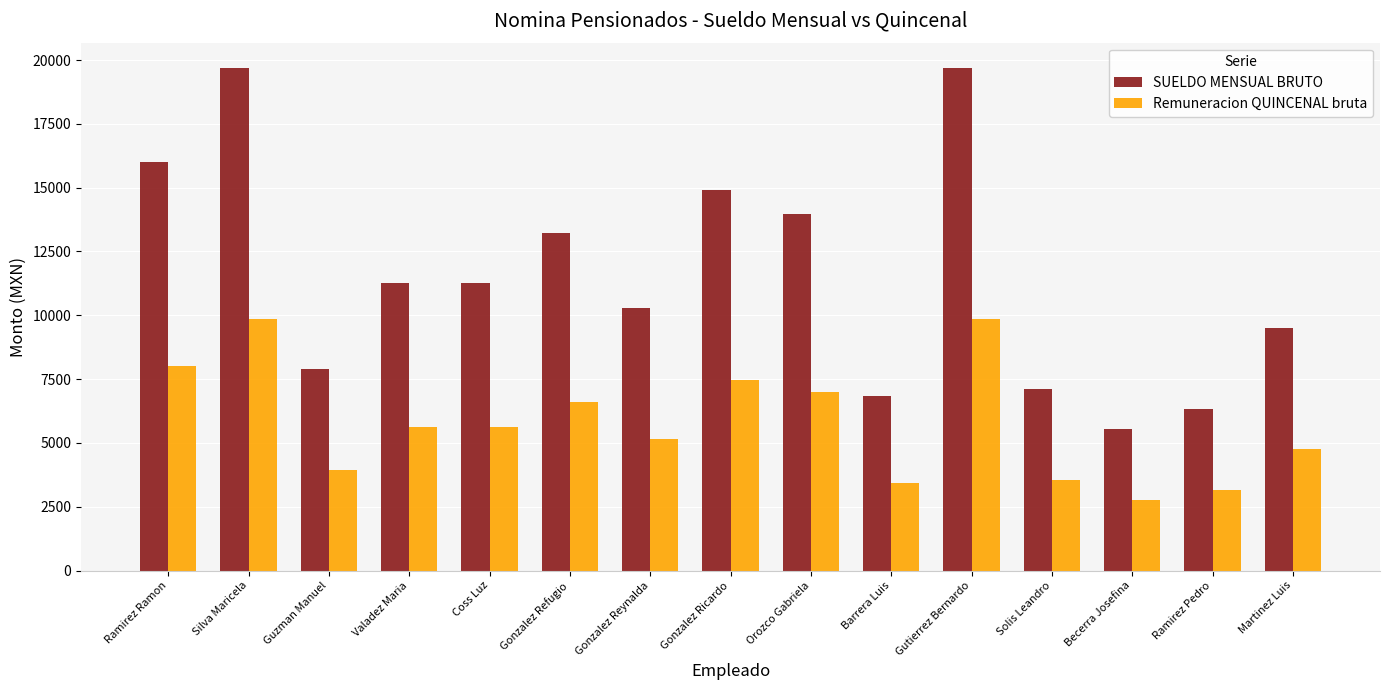

The Remuneracion QUINCENAL bruta series shows 5634.1 at Coss Luz. True or false?

True